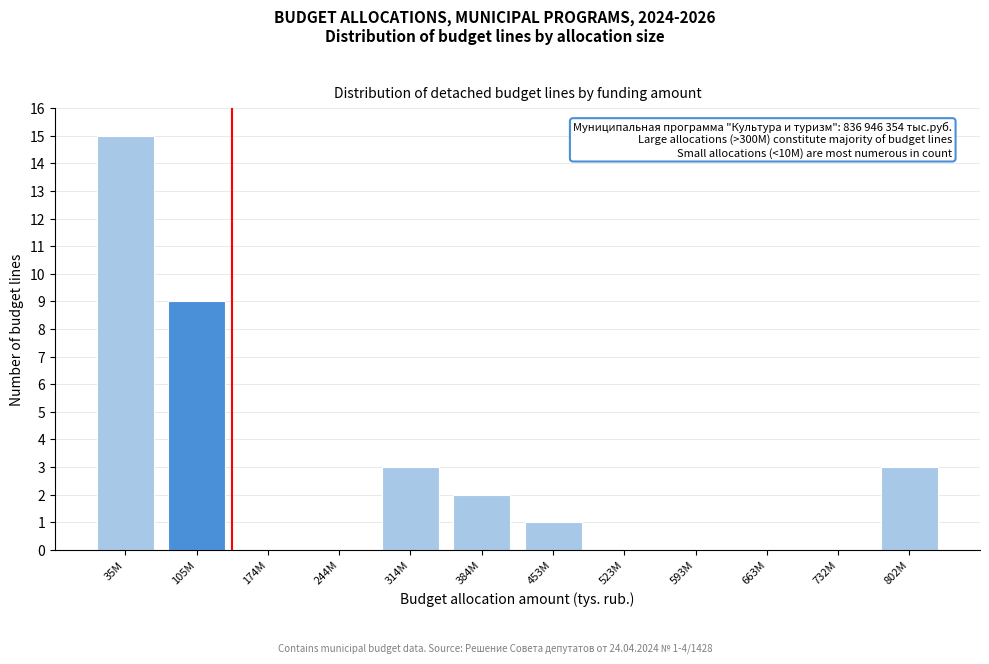

Reading left to right, transcribe all the data shown in this chart.

35M=15	105M=9	174M=0	244M=0	314M=3	384M=2	453M=1	523M=0	593M=0	663M=0	732M=0	802M=3